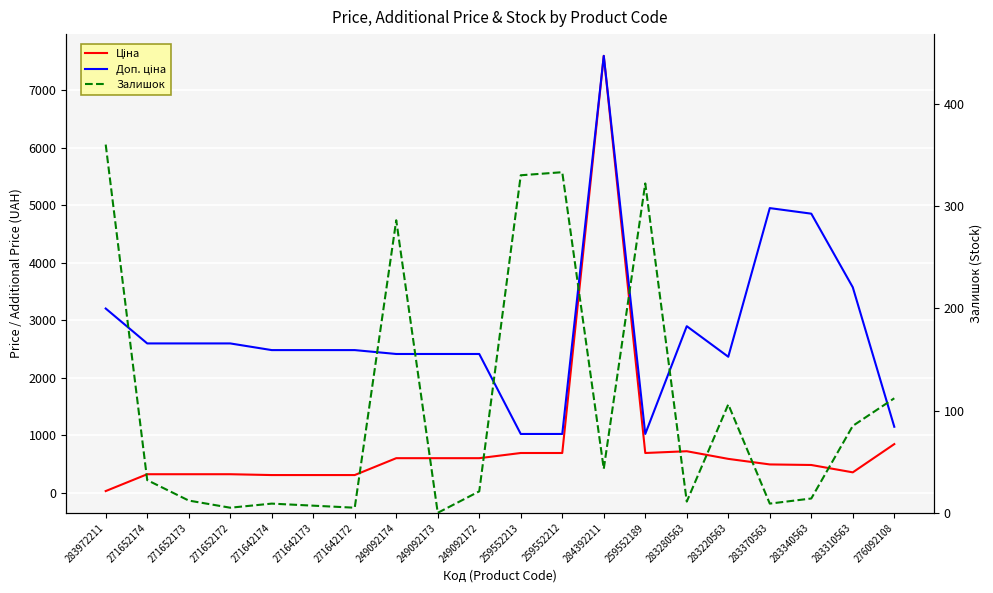

List the labels in order of Доп. ціна value, smallest first.

259552213, 259552212, 259552189, 276092108, 283220563, 249092174, 249092173, 249092172, 271642174, 271642173, 271642172, 271652174, 271652173, 271652172, 283280563, 283972211, 283310563, 283340563, 283370563, 284392211